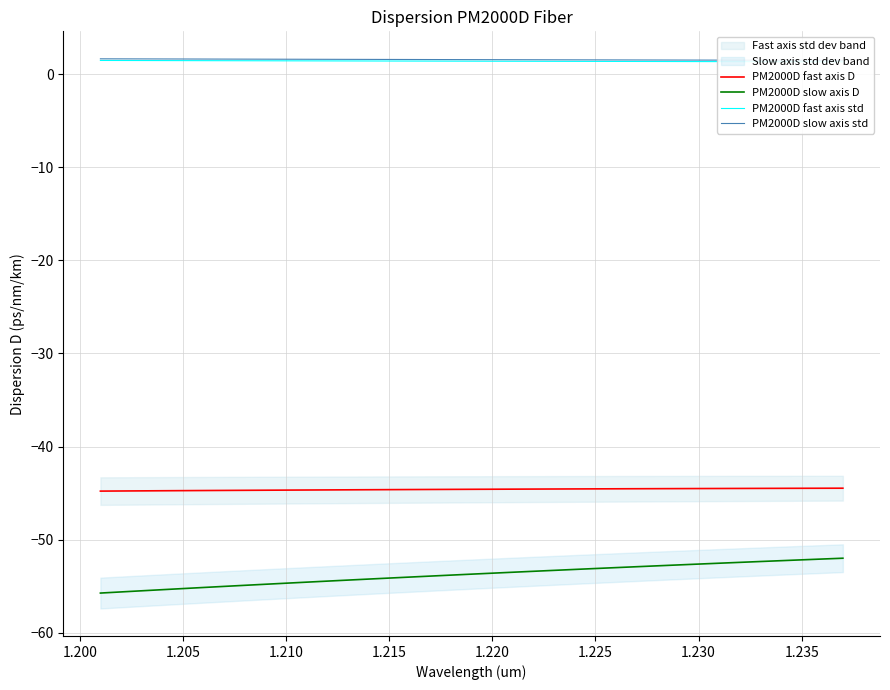

Which series has the largest range (max minus min)?

PM2000D slow axis D